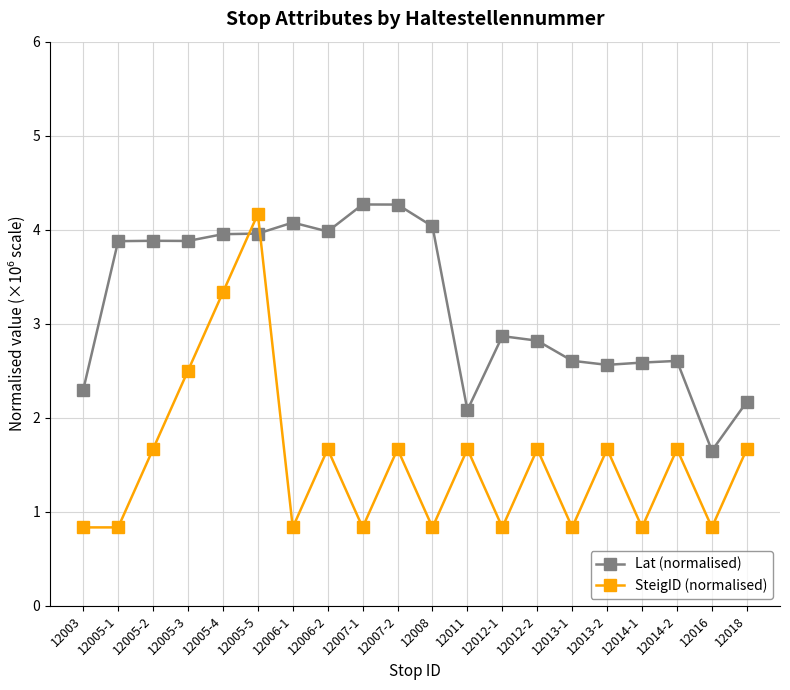

Between which two adjacent categories do Lat (normalised) and SteigID (normalised) first intersect?

12005-4 and 12005-5